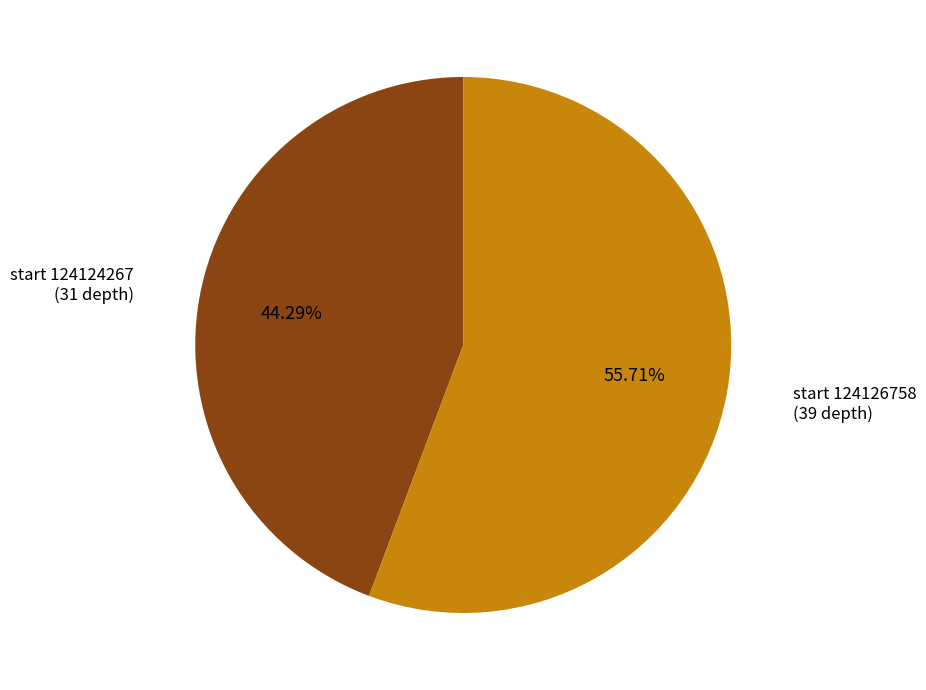

Count the number of slices in the pie.

2